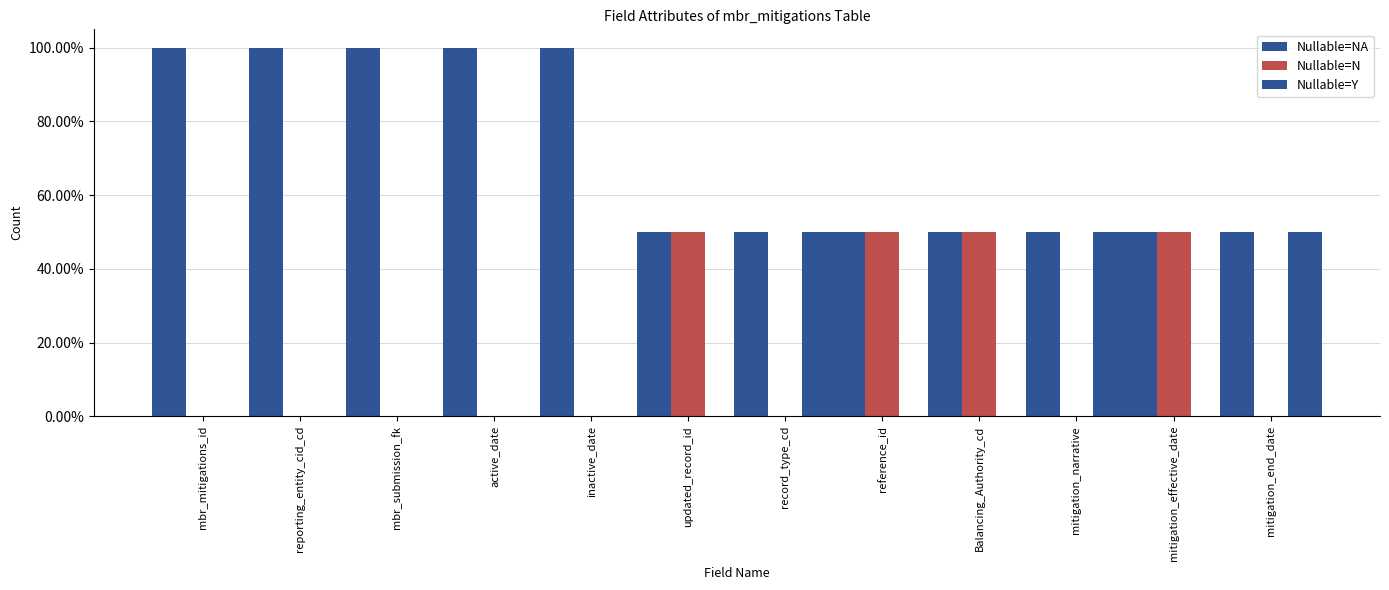

Does the chart contain stacked bars?

No